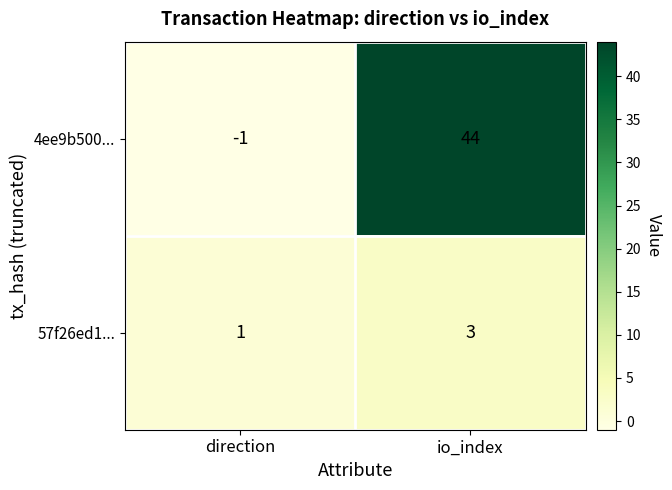

The value of 4ee9b500... at io_index is 44. True or false?

True